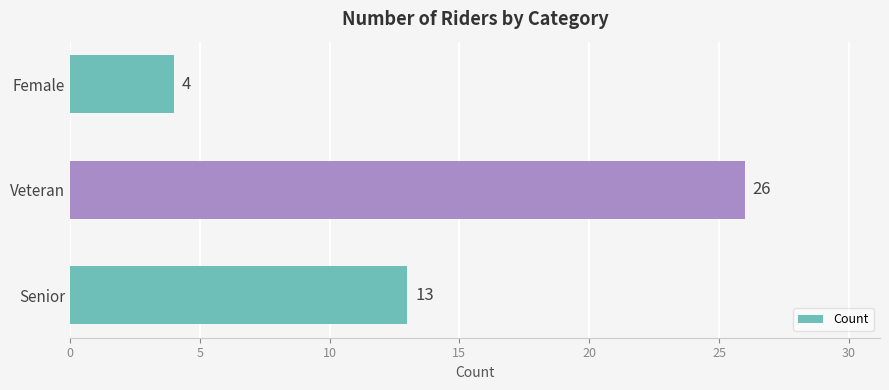

Rank the categories by value from highest to lowest.

Veteran, Senior, Female